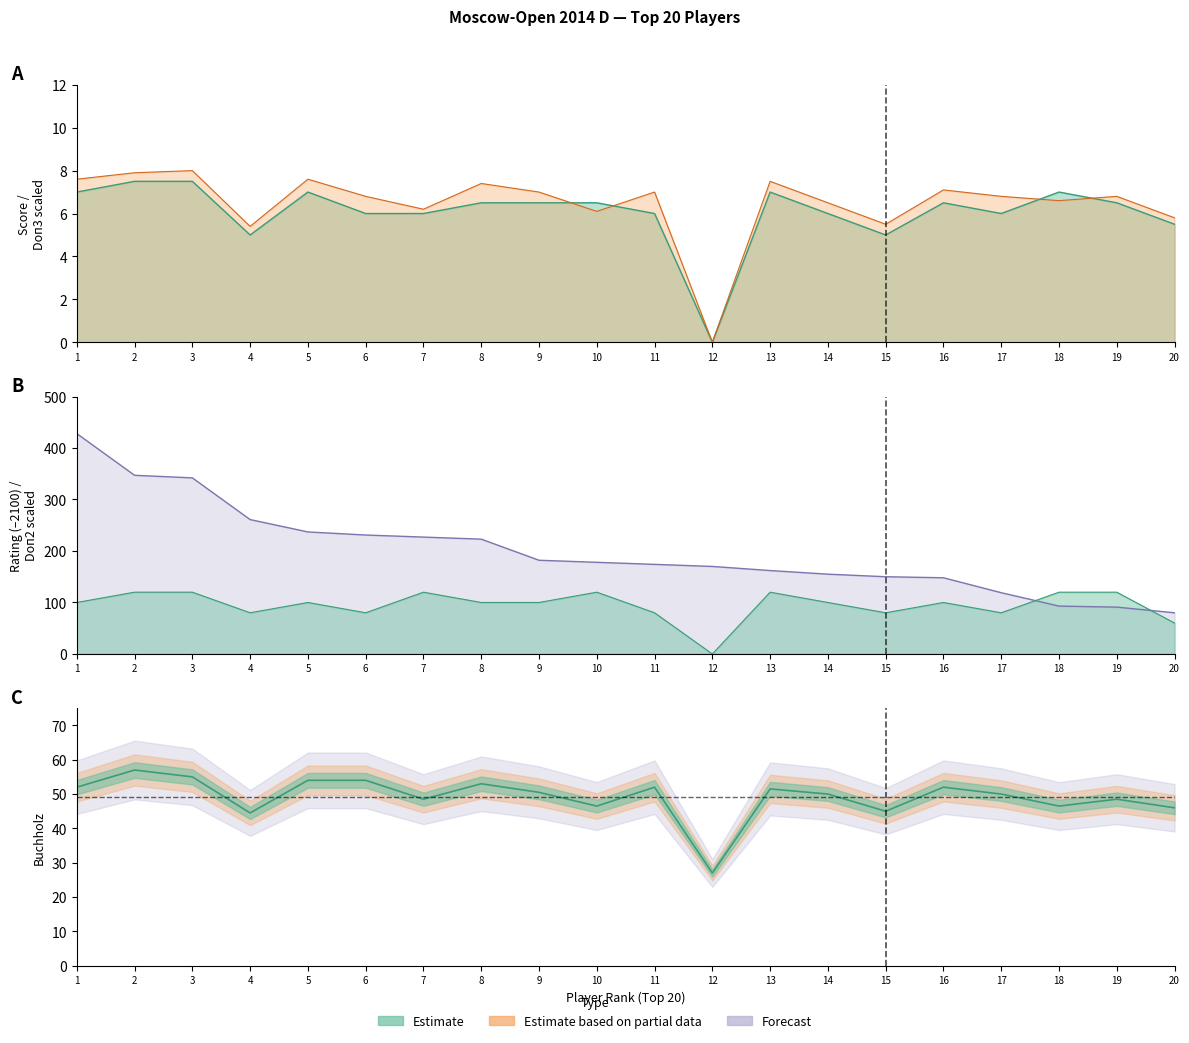

How many values in Doп2 are above zero?

19